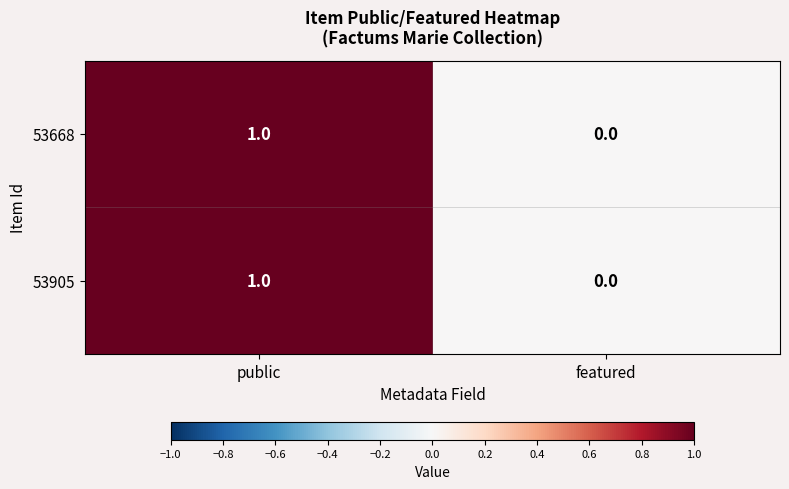

True or false: 53668 has a value of 1 at public.

True